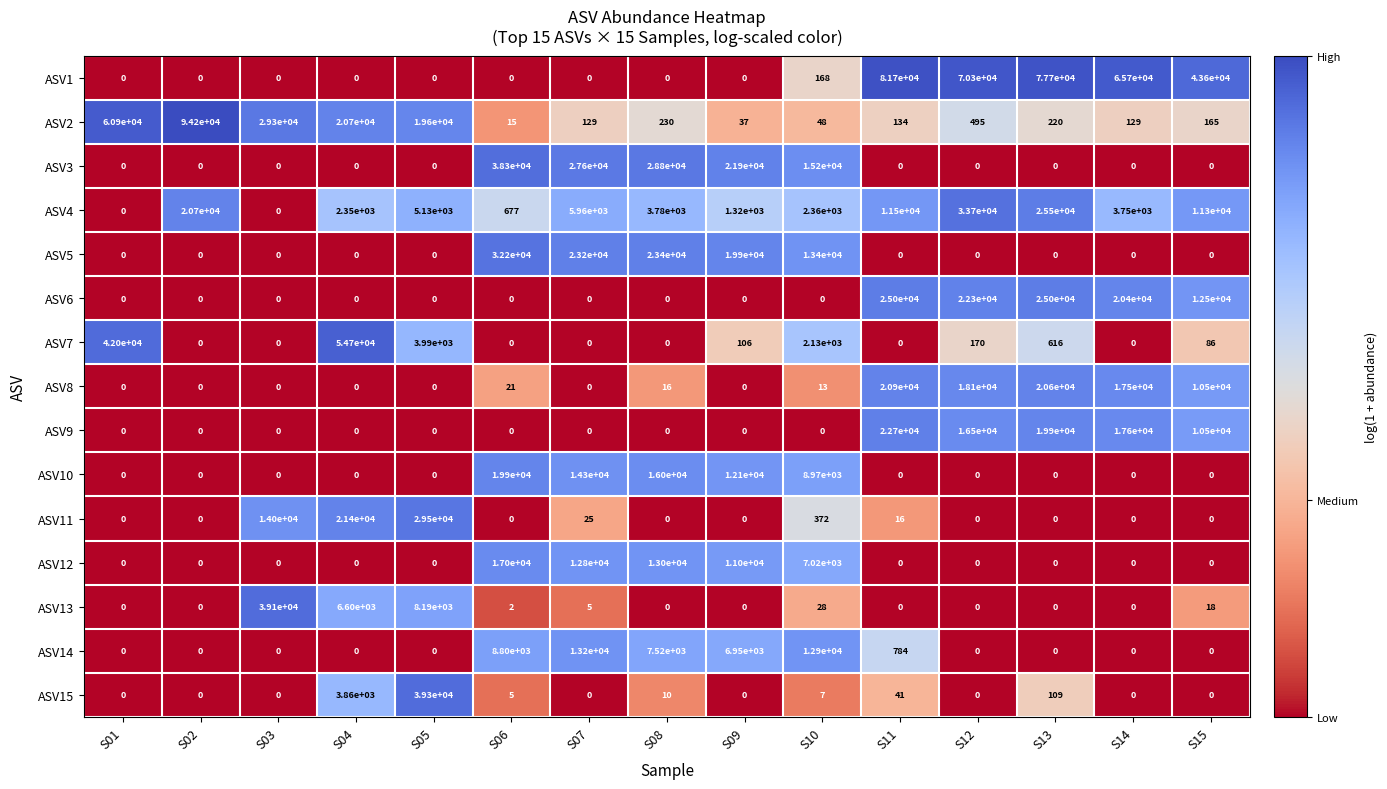

At which category is the sum across all series the highest?

S13